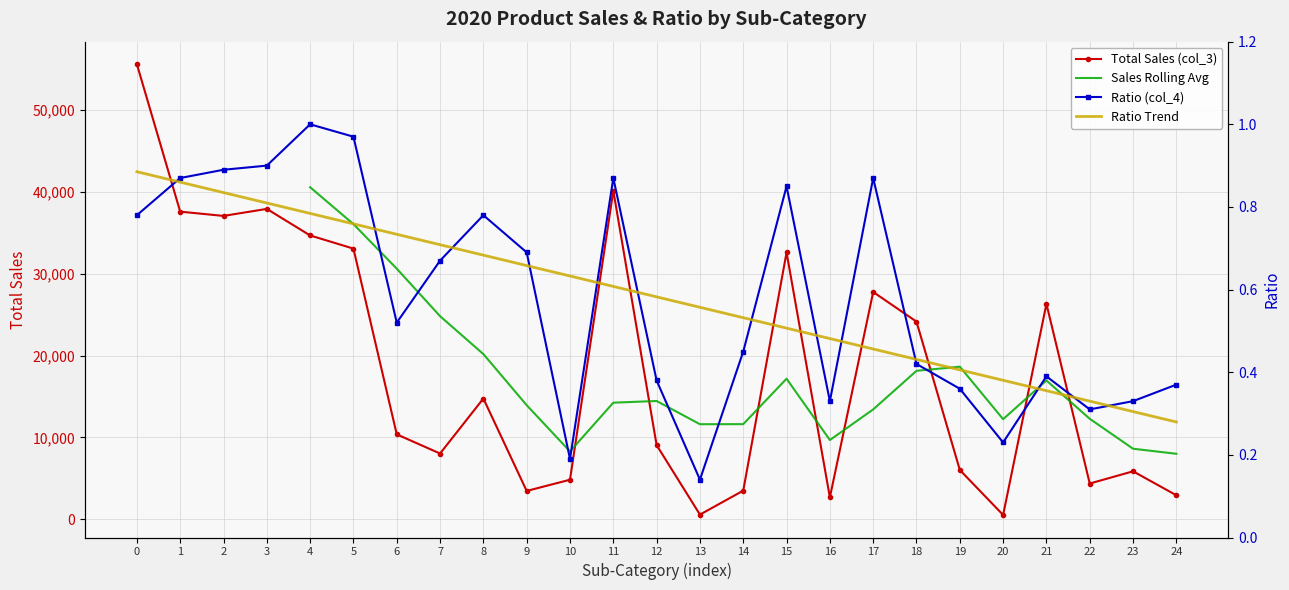

Is this an area chart (filled region under the line)?

No